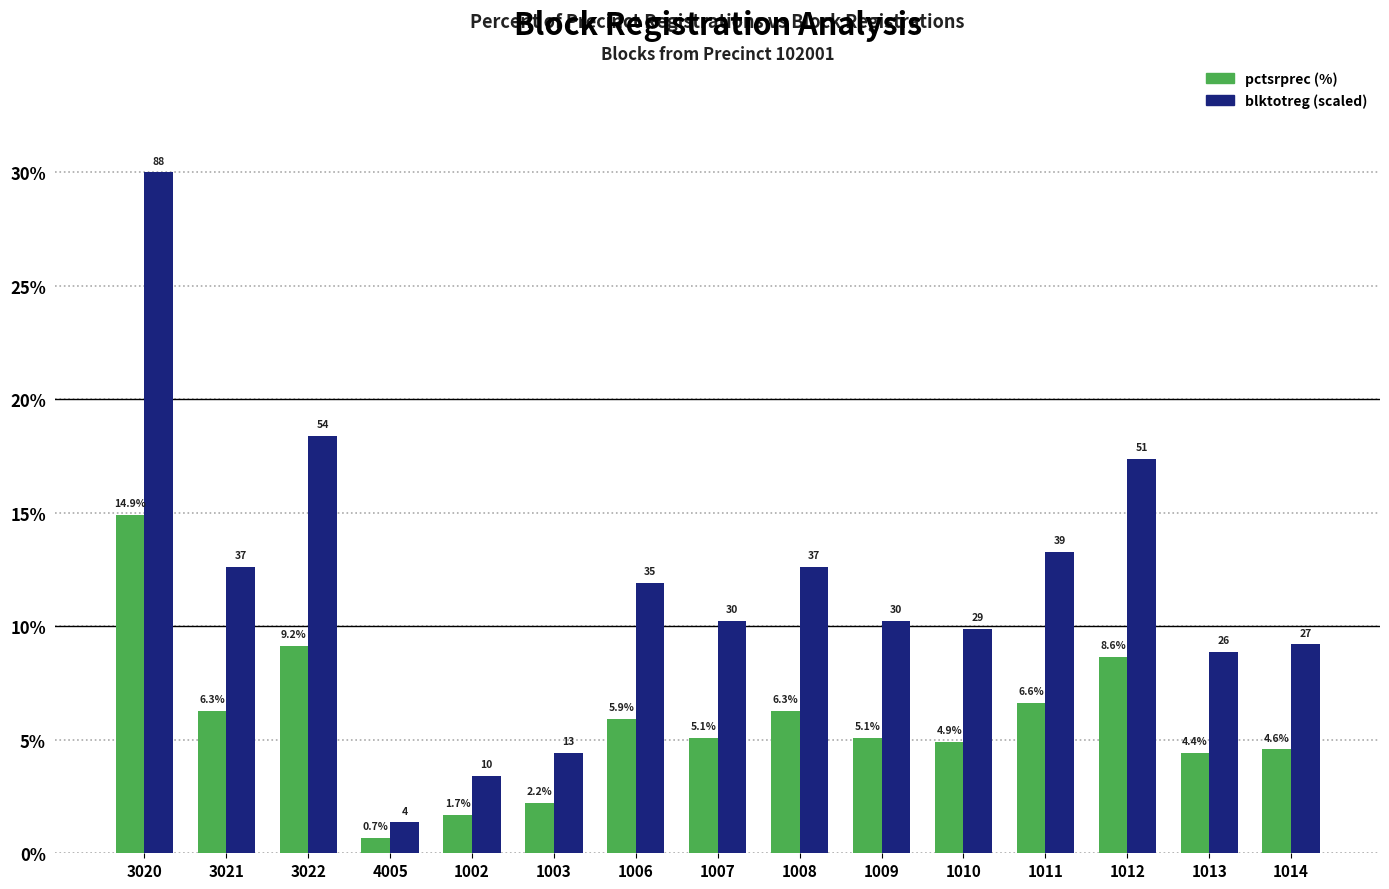

At which category is the sum across all series the highest?

3020